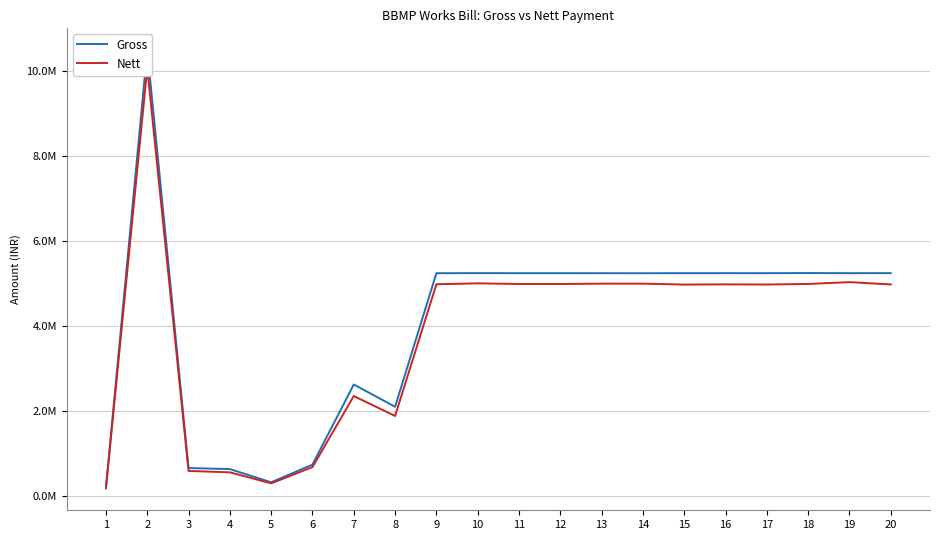

At which label is Nett closest to 5128214?

19